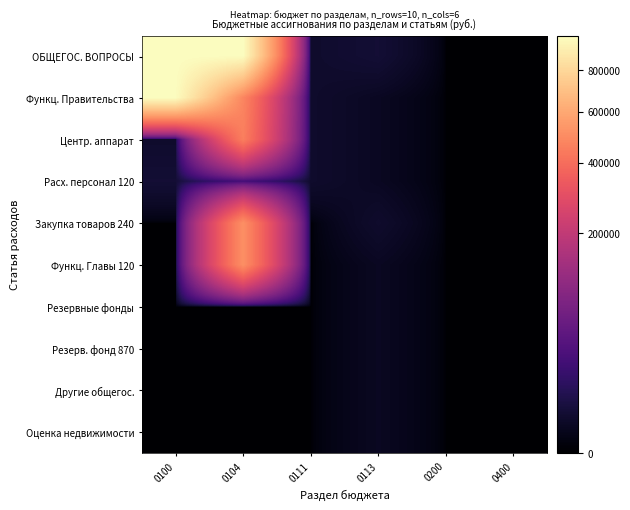

Reading left to right, list all the values displayed in this chart.

ОБЩЕГОС. ВОПРОСЫ: 0100=991215	0104=986215	0111=2000	0113=3000	0200=0	0400=0
Функц. Правительства: 0100=986215	0104=476245	0111=2000	0113=1000	0200=0	0400=0
Центр. аппарат: 0100=2000	0104=453745	0111=2000	0113=1000	0200=0	0400=0
Расх. персонал 120: 0100=3000	0104=22500	0111=2000	0113=1000	0200=0	0400=0
Закупка товаров 240: 0100=0	0104=509970	0111=0	0113=2000	0200=0	0400=0
Функц. Главы 120: 0100=0	0104=509970	0111=0	0113=1000	0200=0	0400=0
Резервные фонды: 0100=0	0104=0	0111=0	0113=1000	0200=0	0400=0
Резерв. фонд 870: 0100=0	0104=0	0111=0	0113=1000	0200=0	0400=0
Другие общегос.: 0100=0	0104=0	0111=0	0113=1000	0200=0	0400=0
Оценка недвижимости: 0100=0	0104=0	0111=0	0113=1000	0200=0	0400=0